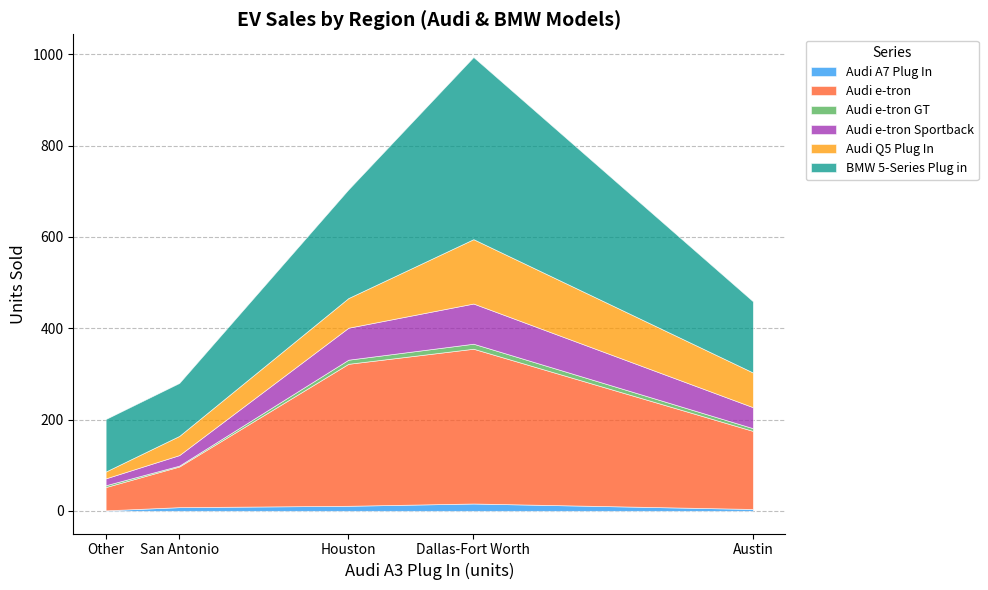

Is the value of Audi e-tron GT at Other greater than the value of Audi A7 Plug In at Dallas-Fort Worth?

No